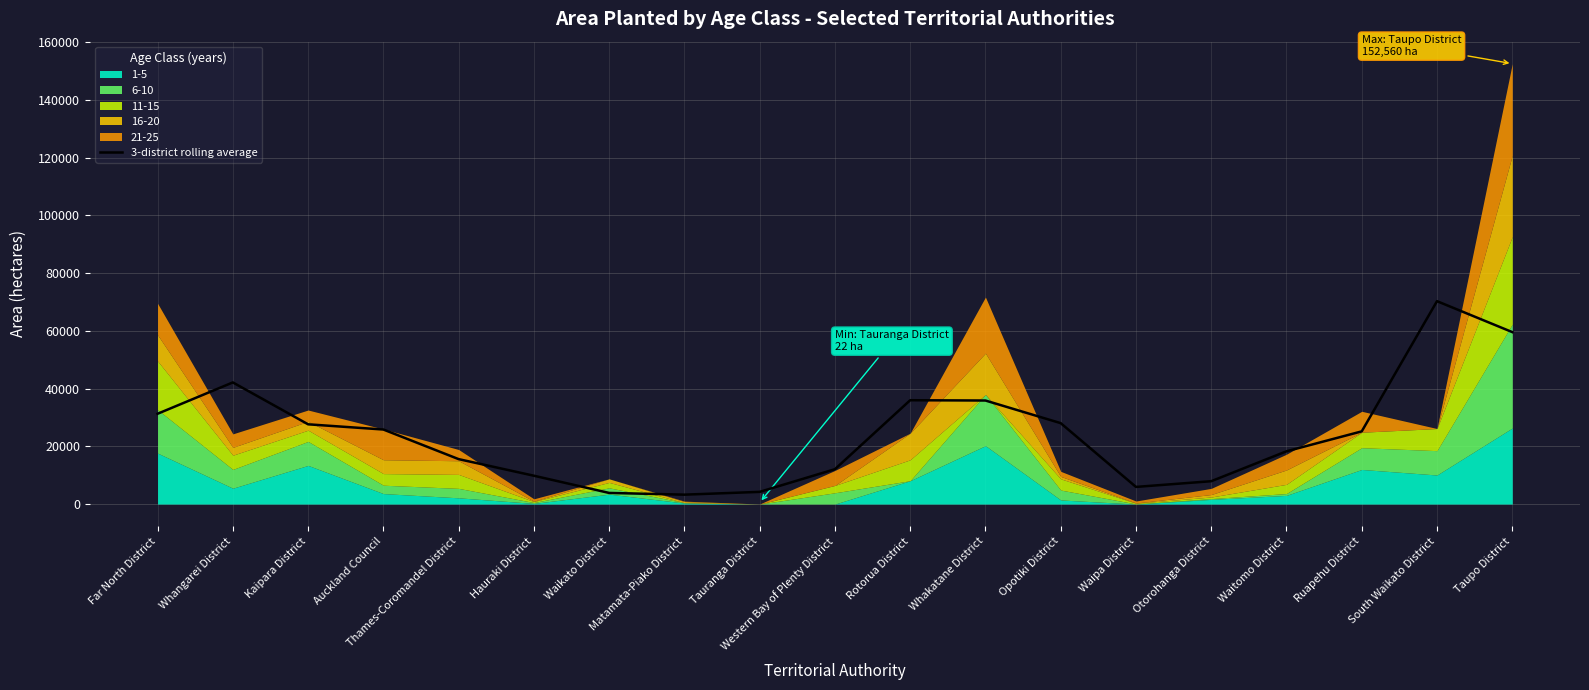

Approximately how many times larger is the value at Whakatane District compared to Waitomo District?

2.0